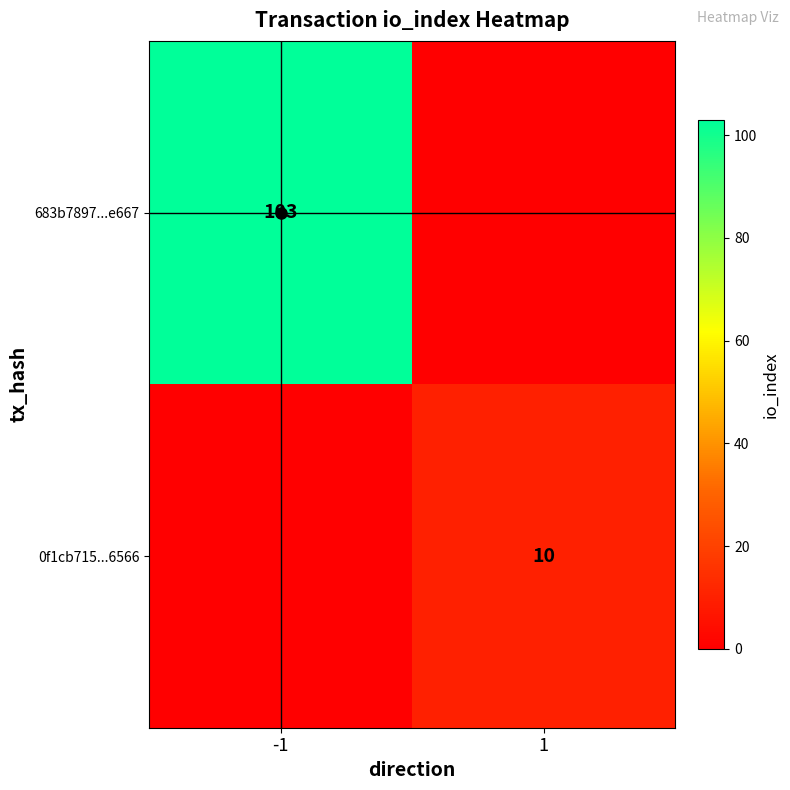

Is it true that 0f1cb715...6566 equals 14 at 1?

False